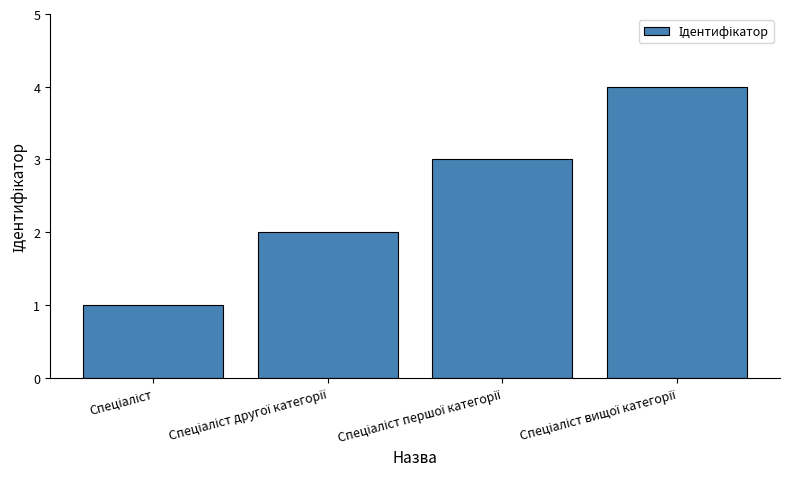

How many distinct data groups are displayed?

1